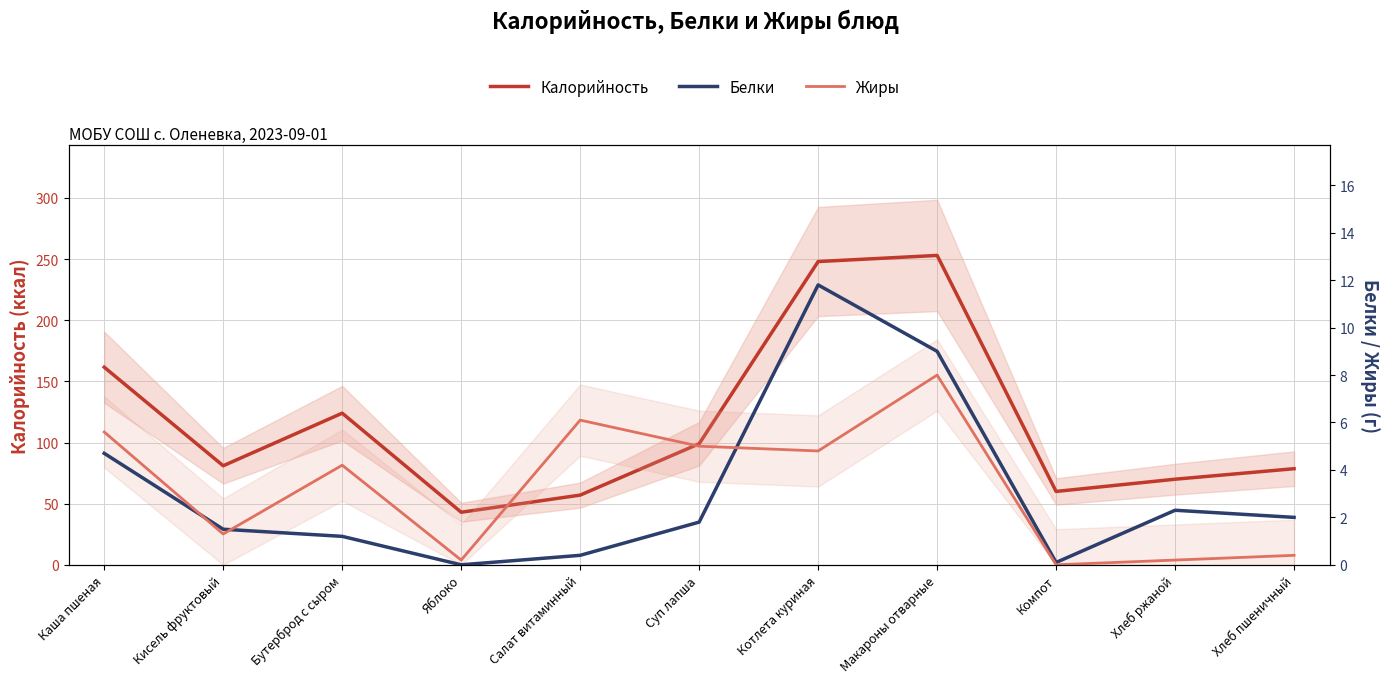

At which category does the chart reach its minimum across all series?

Яблоко